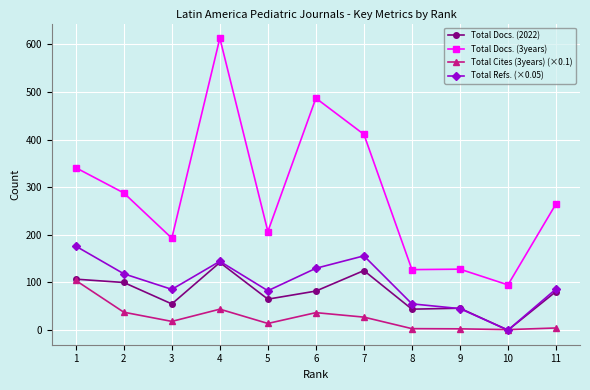

True or false: Total Docs. (3years) and Total Refs. (×0.05) cross at least once.

False